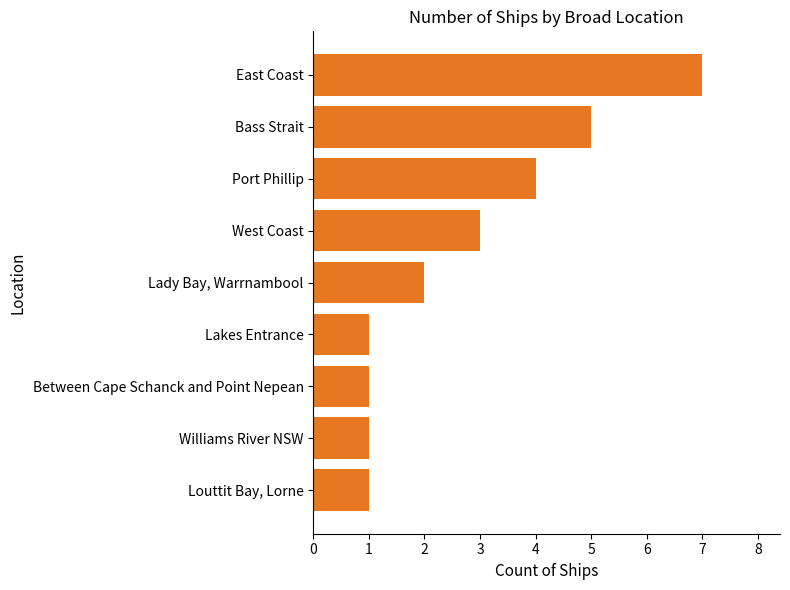

Reading bottom to top, extract all data points from this chart.

1	1	1	1	2	3	4	5	7